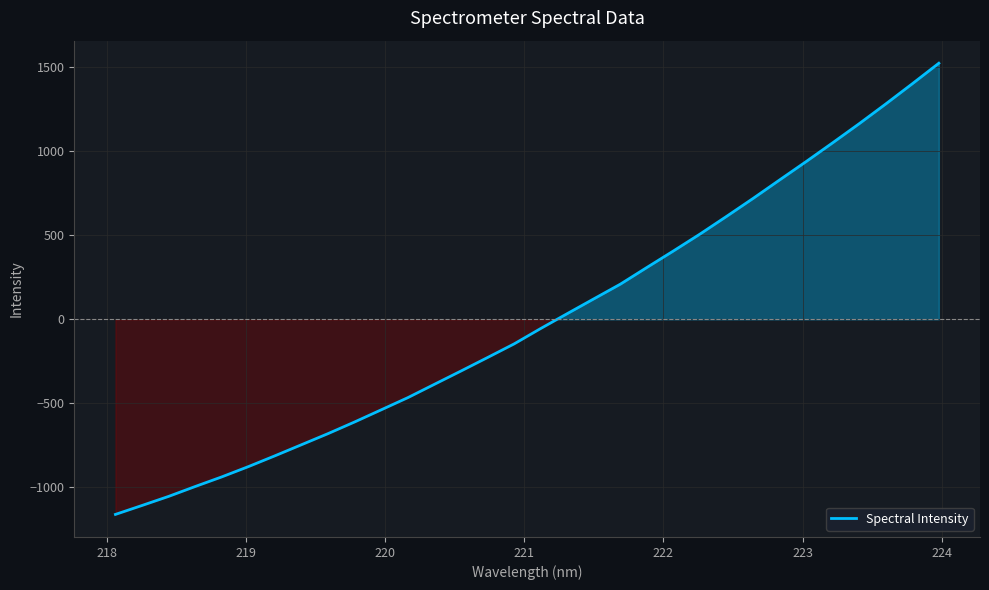

What is the difference between the maximum and minimum values?

2687.1